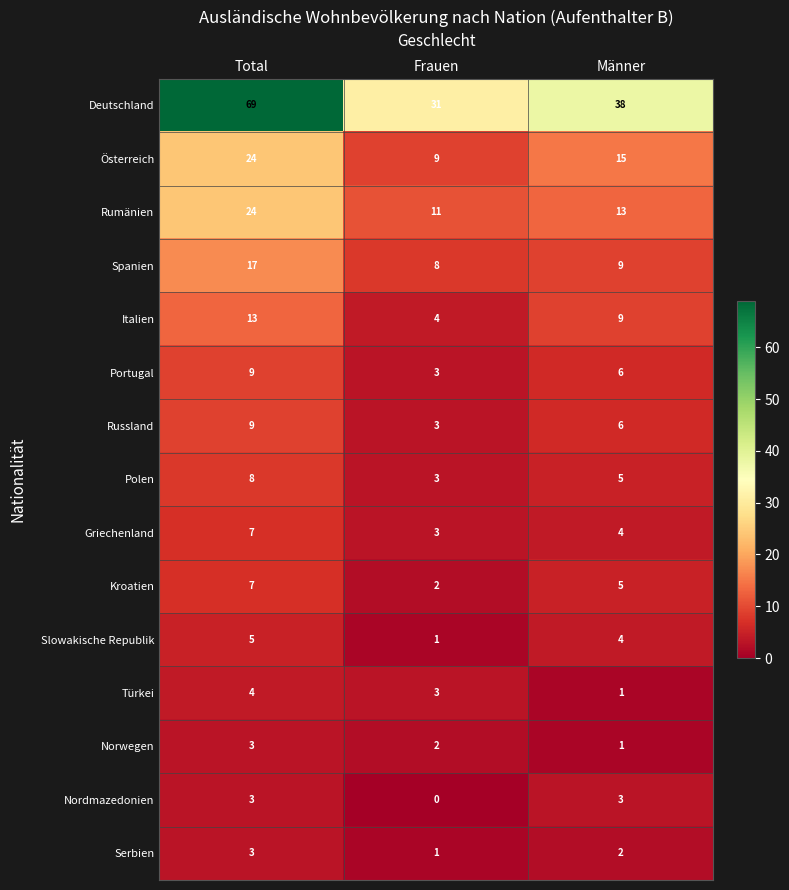

Count the Russland values in the range 3 to 9.

3